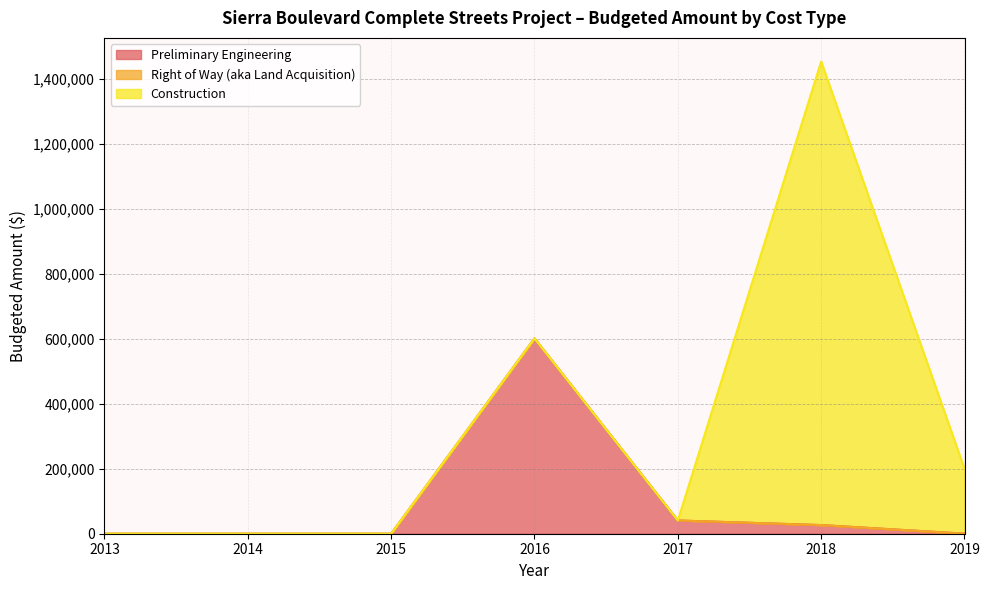

At 2015, list the series in order from smallest to largest.

Preliminary Engineering, Right of Way (aka Land Acquisition), Construction